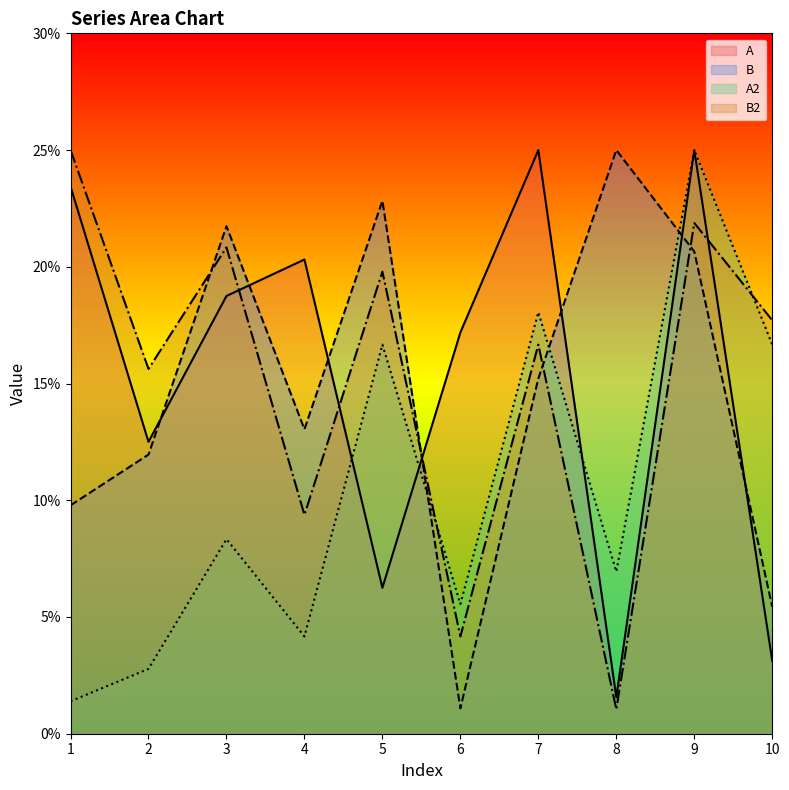

What is the value of the A point at the 5th from the left?

6.2